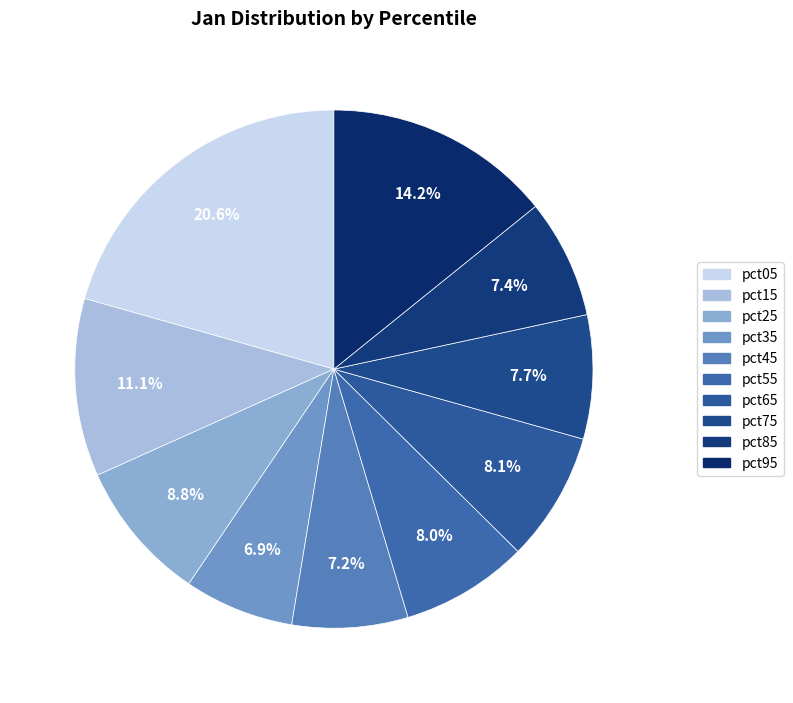

What is the total percentage of pct55 and pct05?

28.6%